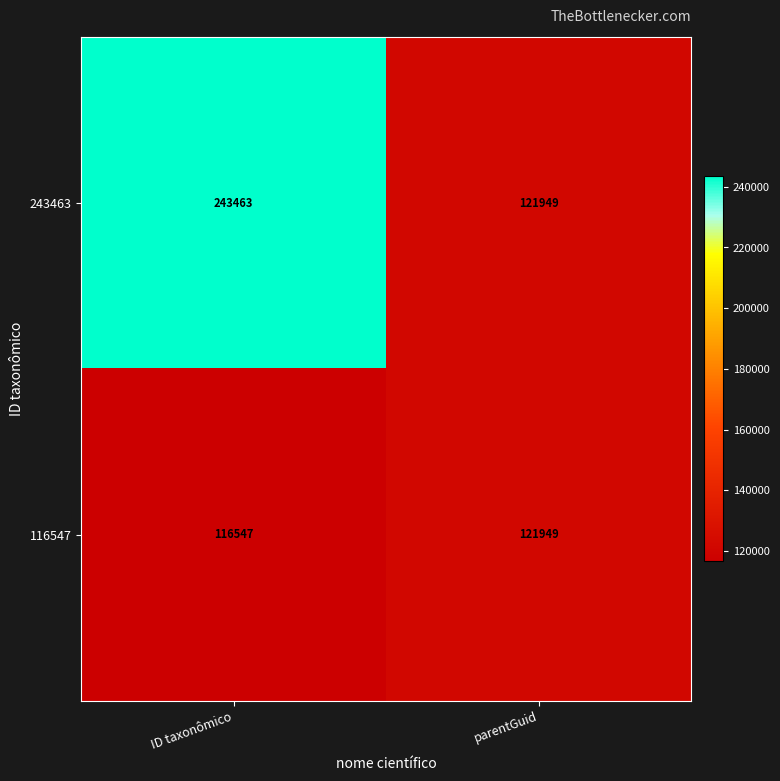

List the series in order of their overall mean, highest first.

243463, 116547